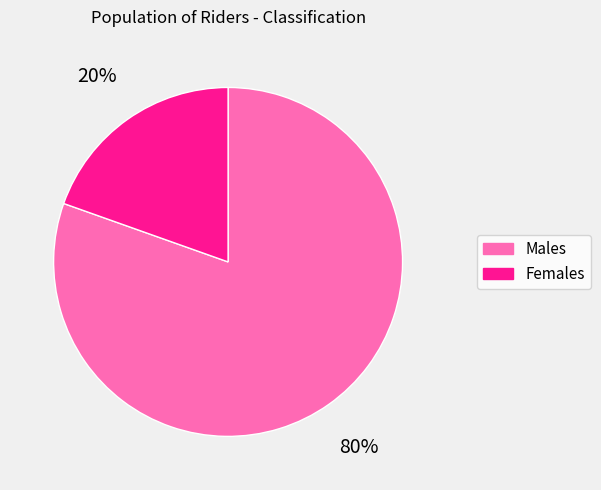

Which category has the biggest portion of the pie?

Males